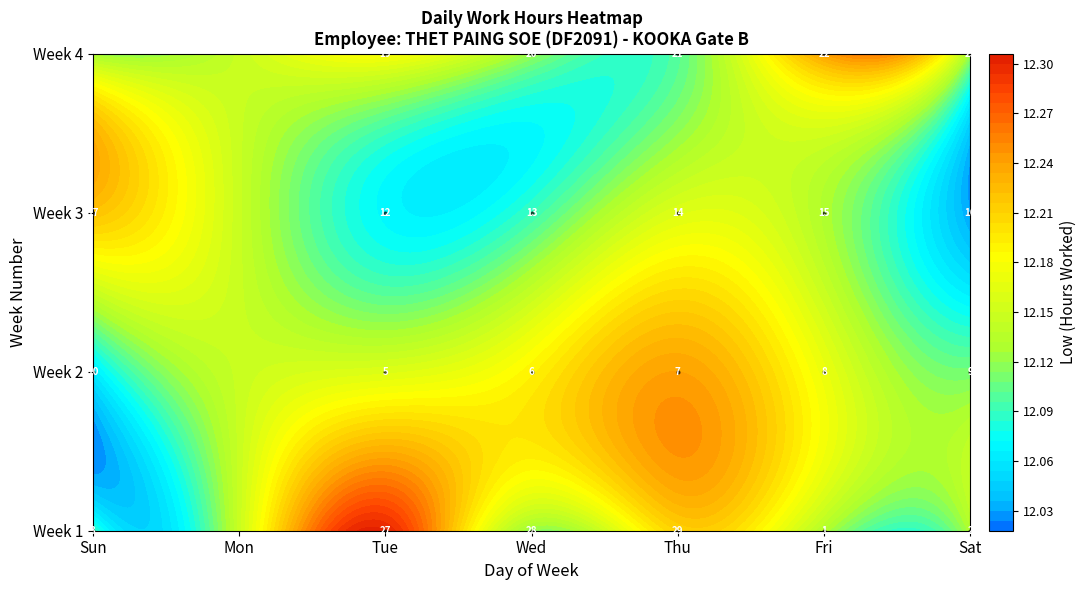

What is the average value of the 15 series?

8.6